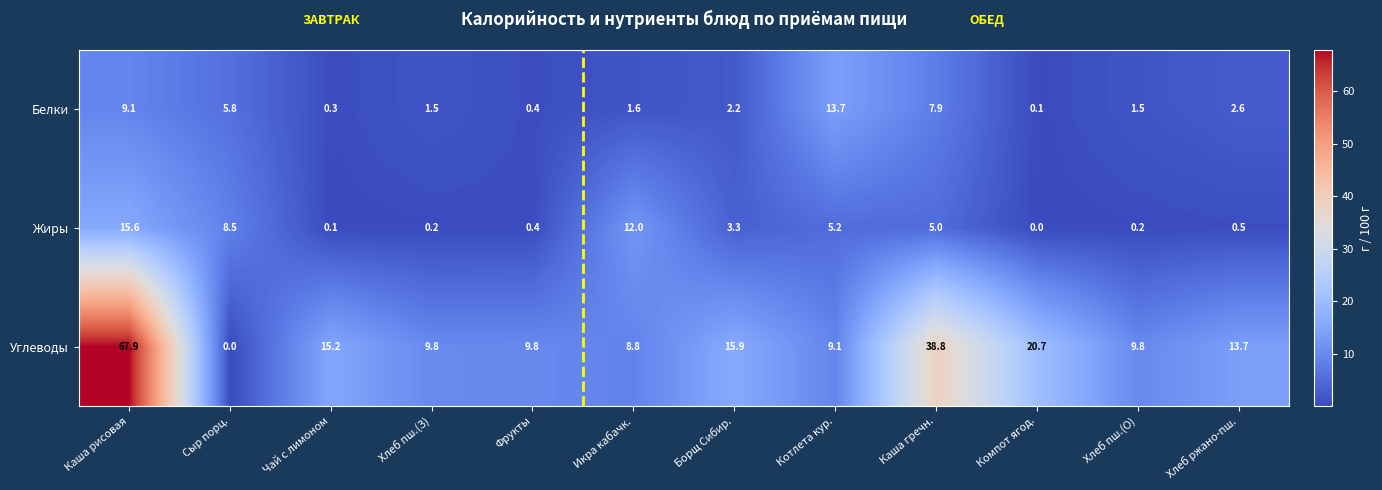

What is the maximum value for Жиры?

15.6